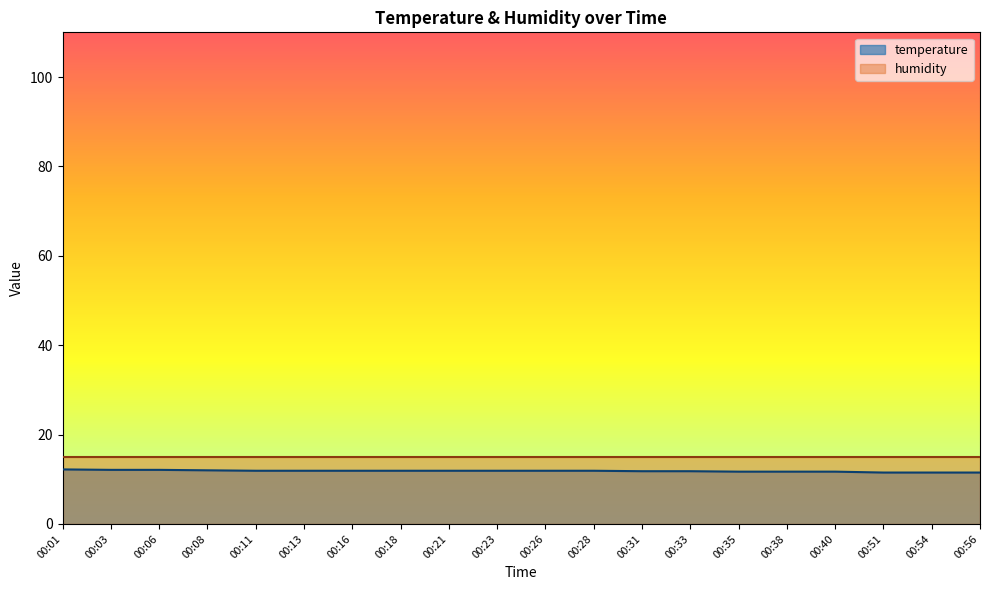

How many lines are shown in the chart?

2